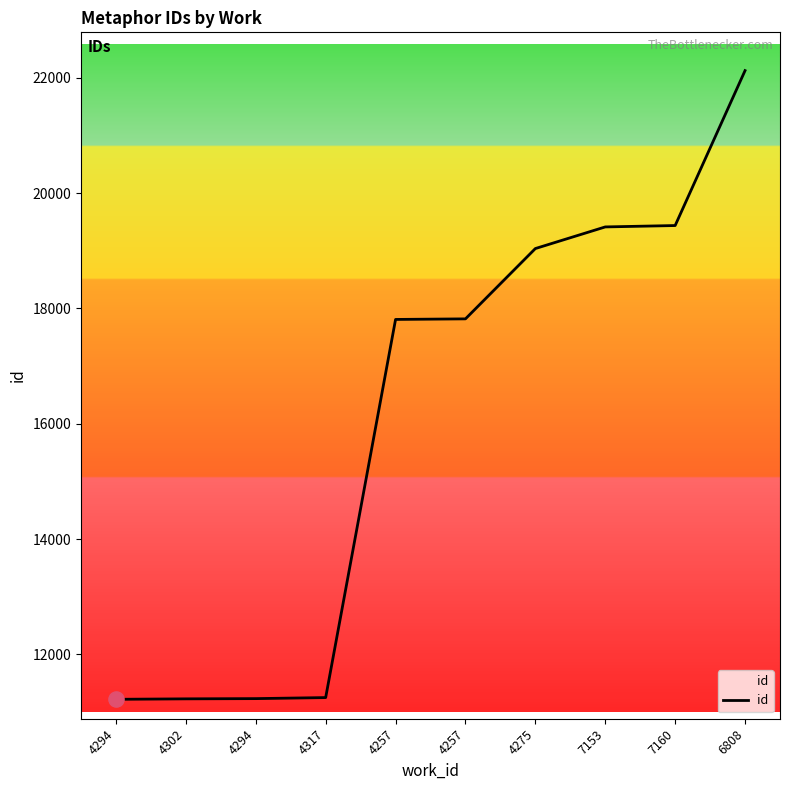

What is the change in value from 4257 to 7160?

+1628